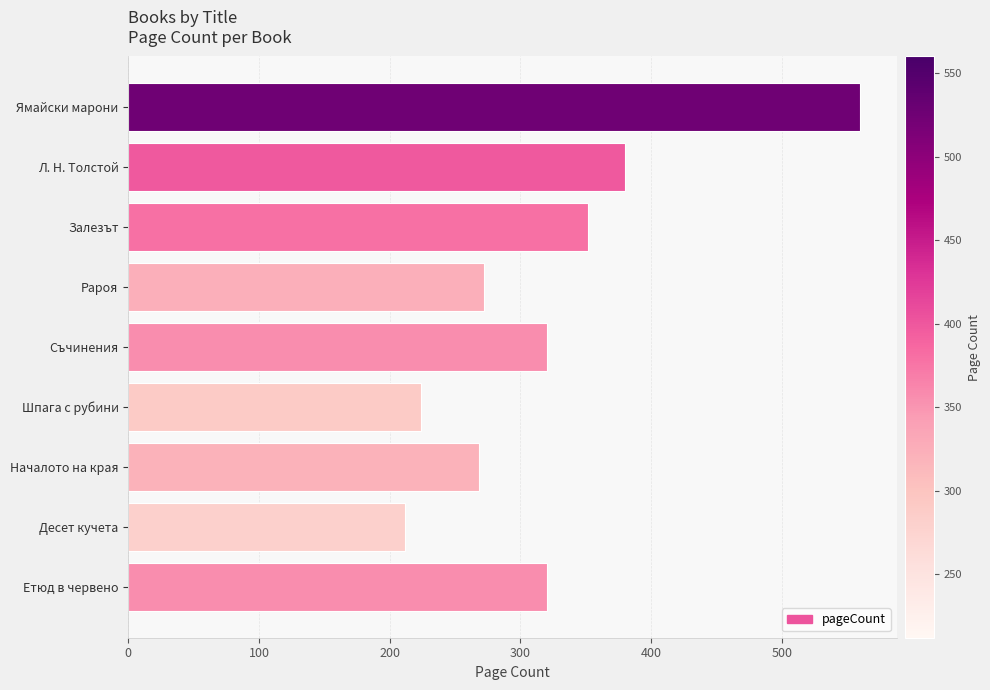

Reading top to bottom, list all the values displayed in this chart.

Ямайски марони=560	Л. Н. Толстой=380	Залезът=352	Рароя=272	Съчинения=320	Шпага с рубини=224	Началото на края=268	Десет кучета=212	Етюд в червено=320